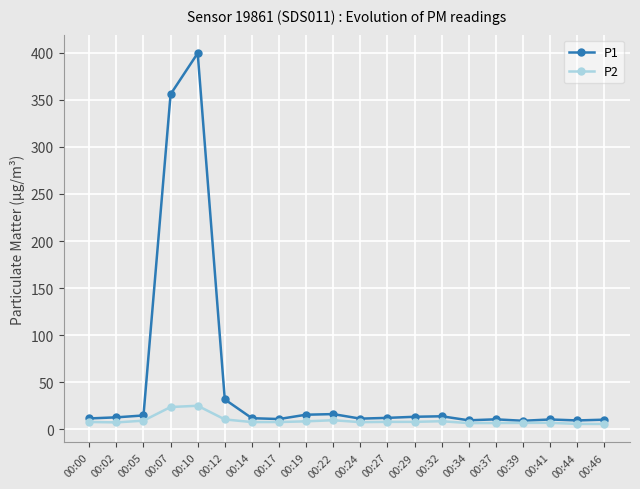

Rank the series by their average value, from lowest to highest.

P2, P1